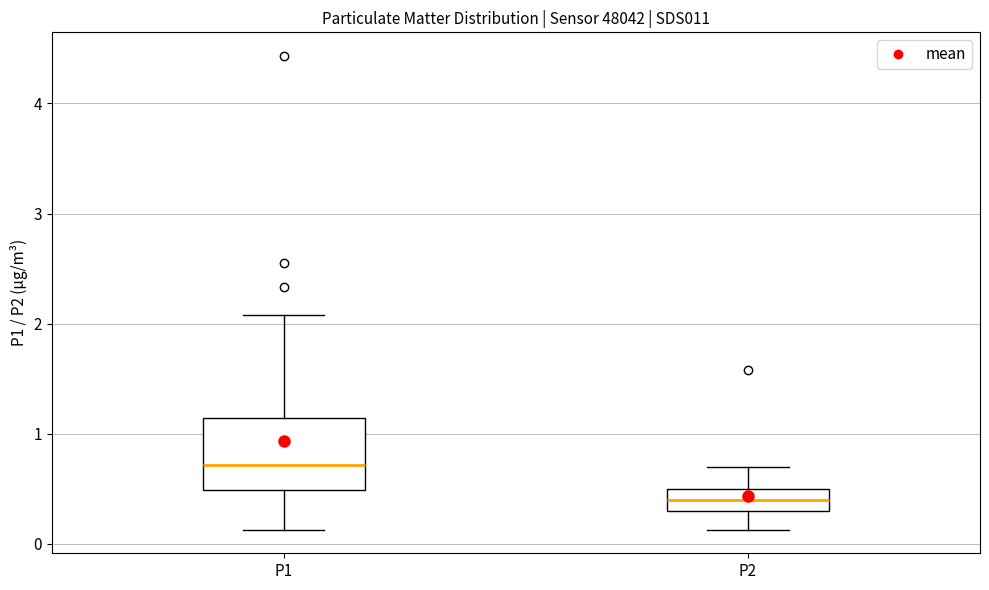

Reading left to right, transcribe this box plot: for each box, give where its median line is, the range the box spans, and where its two whiskers end, as read against the y-axis. The values are not printed on the chart, so give them approximately, as read against the axis.

P1: median 0.7, box 0.5 to 1.1, whiskers 0.1 to 2.1
P2: median 0.4, box 0.3 to 0.5, whiskers 0.1 to 0.7